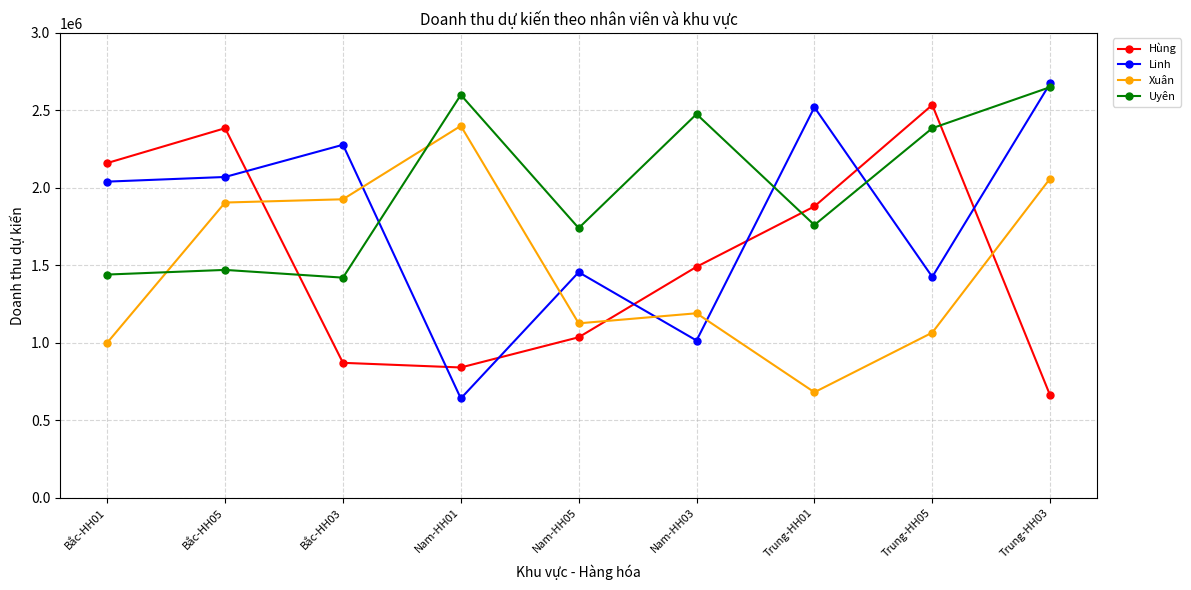

What value does the Xuân series have at Bắc-HH05, to the nearest 100?

1905000